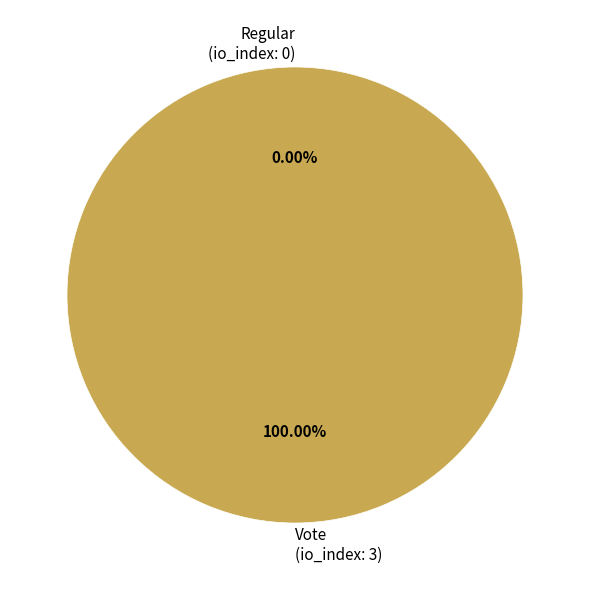

Combined, do Vote and Regular account for over 50%?

Yes